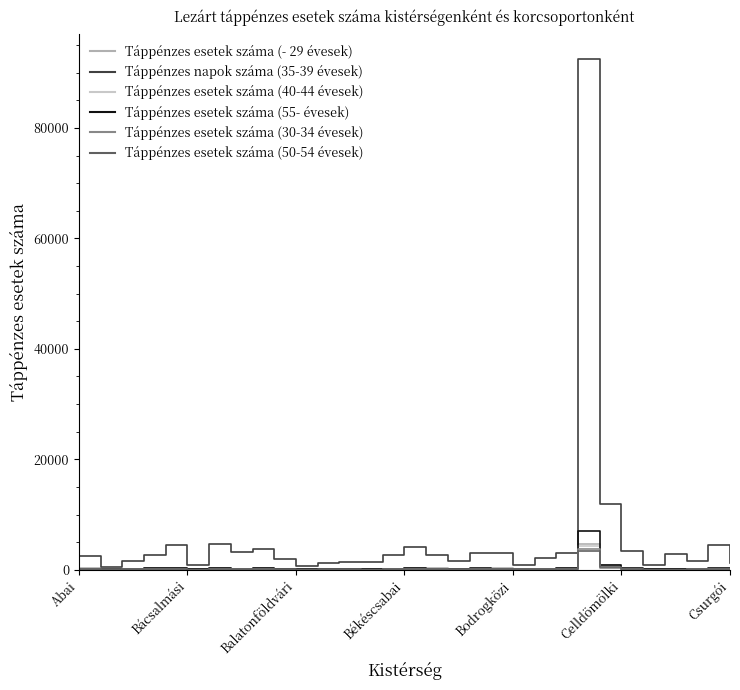

Which series has the largest range (max minus min)?

Táppénzes napok száma (35-39 évesek)